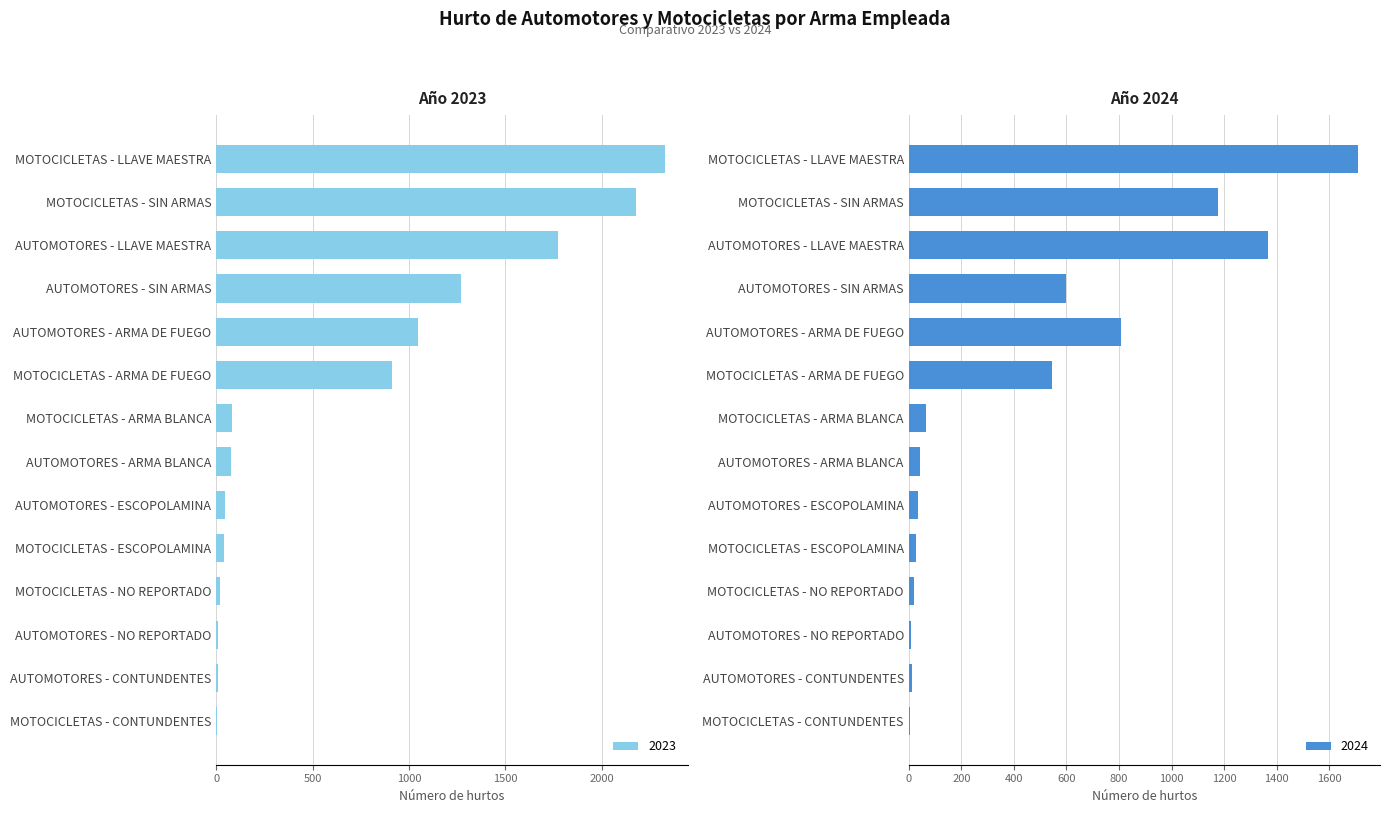

At which label is 2024 closest to 855?

AUTOMOTORES - ARMA DE FUEGO